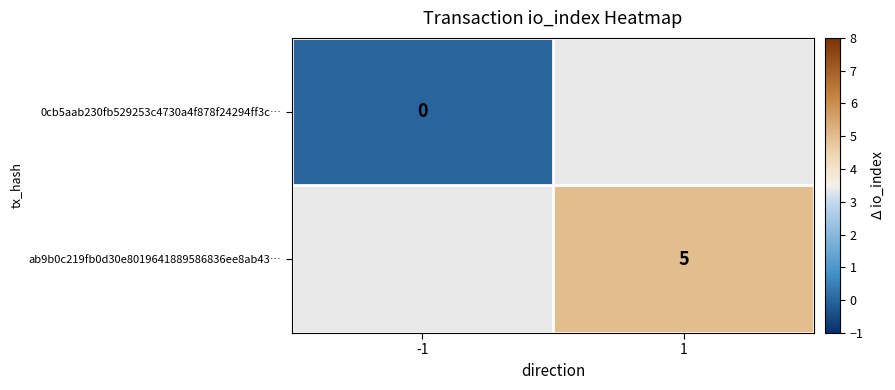

Is the value of ab9b0c219fb0d30e8019641889586836ee8ab43… at 1 greater than the value of 0cb5aab230fb529253c4730a4f878f24294ff3c… at -1?

Yes